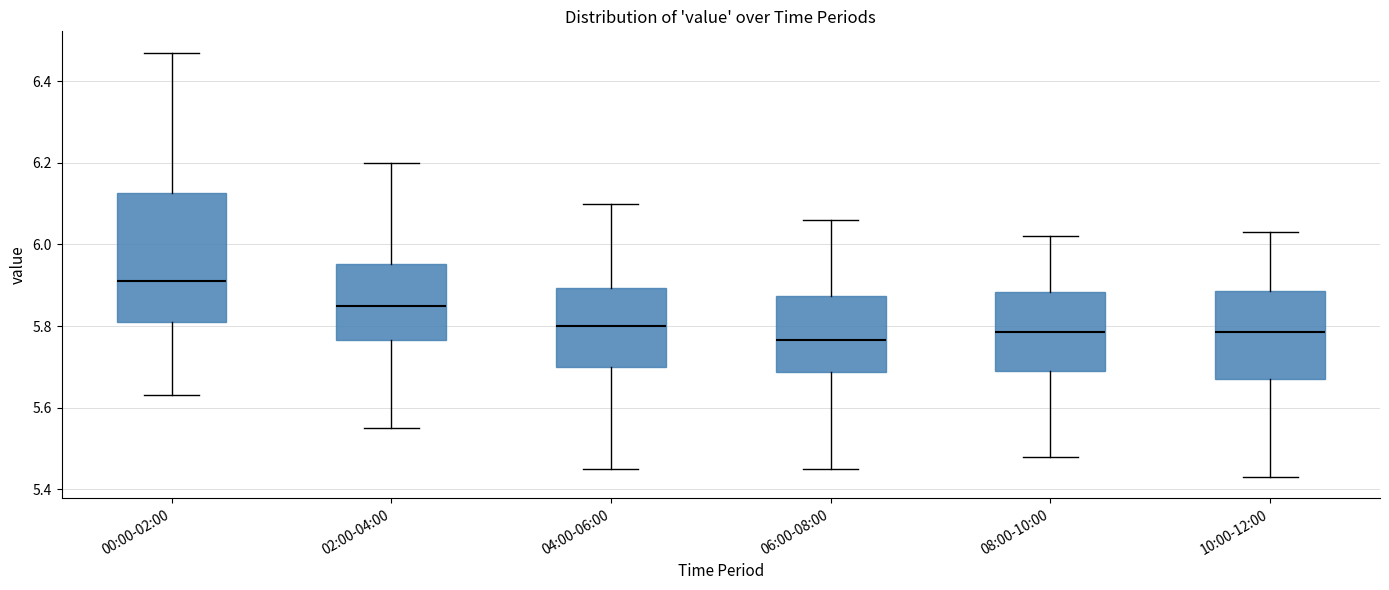

Which box is the tallest, from its lower edge to its upper edge?

00:00-02:00